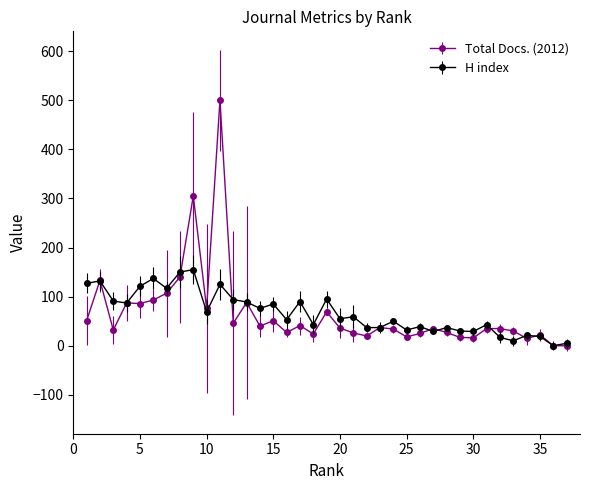

Which series has the widest spread of values?

Total Docs. (2012)